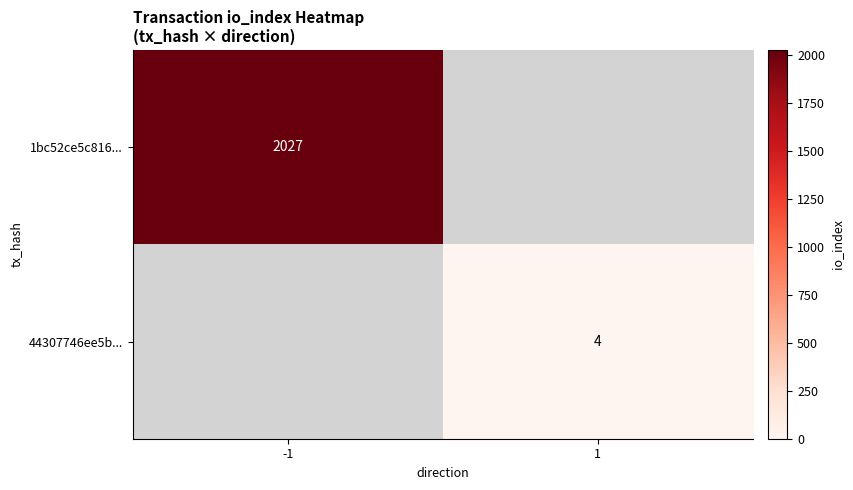

Is it true that 44307746ee5b... equals 4 at 1?

True